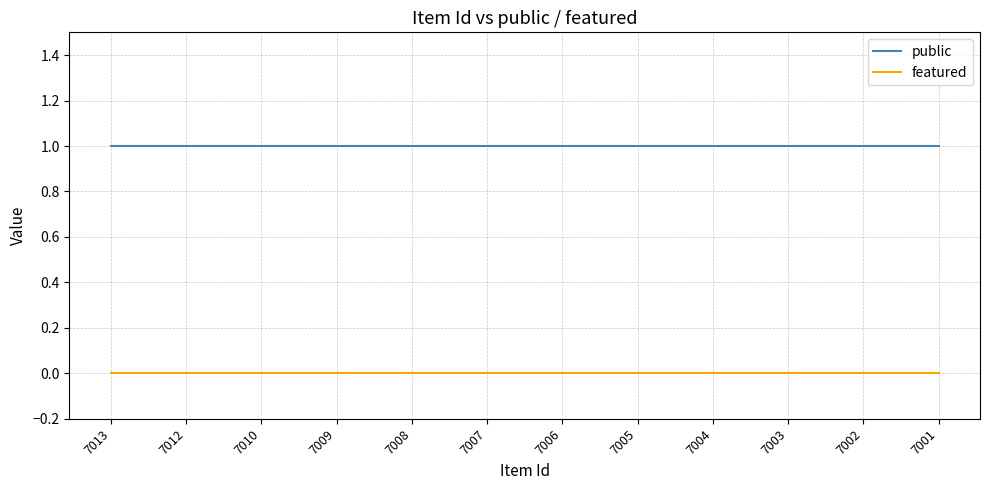

What is the approximate value of public at 7012?

1